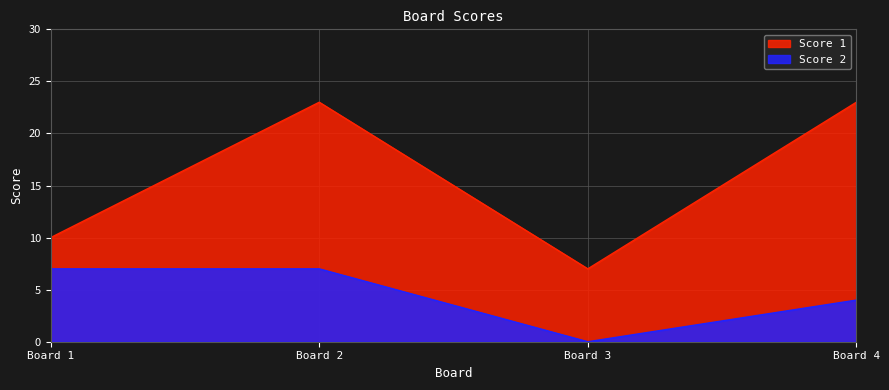

What is the sum of all Score 2 values?

18